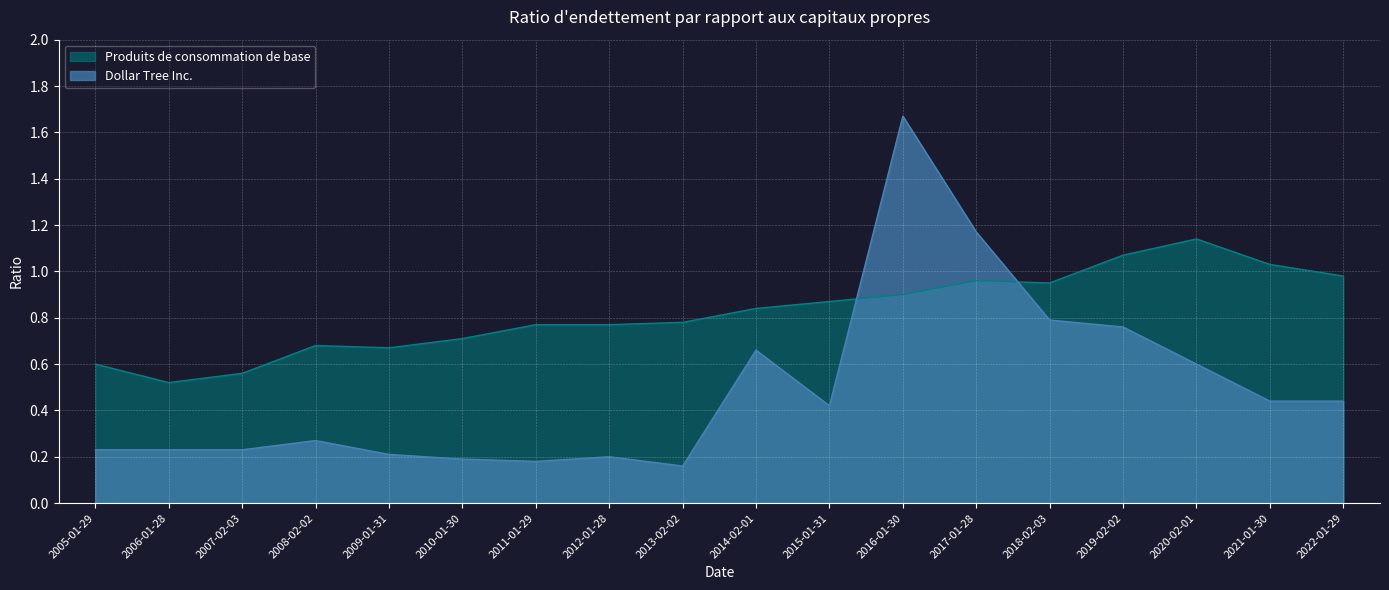

What is the minimum value for Produits de consommation de base?

0.5